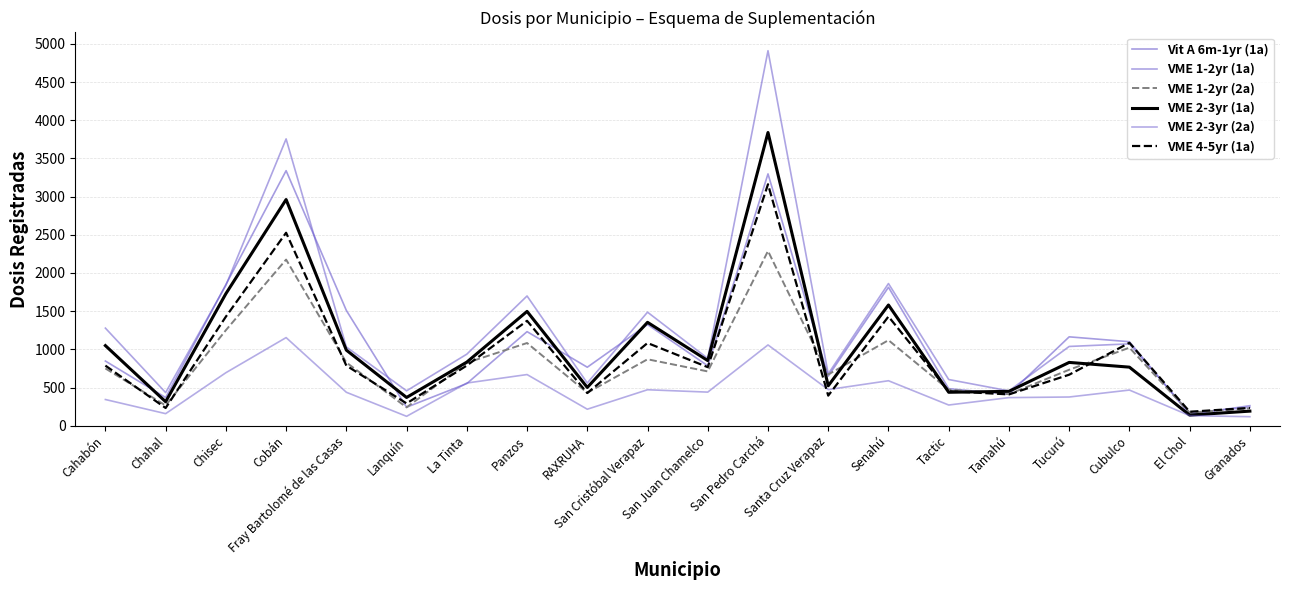

Reading left to right, transcribe all the data shown in this chart.

Vit A 6m-1yr (1a): 847	369	1848	3340	1510	242	552	1232	766	1325	785	3298	649	1813	485	412	1164	1100	148	262
VME 1-2yr (1a): 1278	434	1838	3756	1031	457	937	1699	559	1487	881	4911	679	1862	605	456	1038	1072	170	240
VME 1-2yr (2a): 750	265	1251	2176	828	240	824	1083	431	870	711	2288	671	1120	472	413	733	1022	171	228
VME 2-3yr (1a): 1049	314	1729	2962	990	370	833	1497	501	1354	853	3840	523	1581	438	450	829	767	139	191
VME 2-3yr (2a): 343	158	694	1154	438	123	559	670	216	471	440	1058	473	589	271	368	376	467	132	118
VME 4-5yr (1a): 787	232	1428	2527	787	292	788	1374	428	1083	767	3162	394	1430	452	410	668	1086	183	233